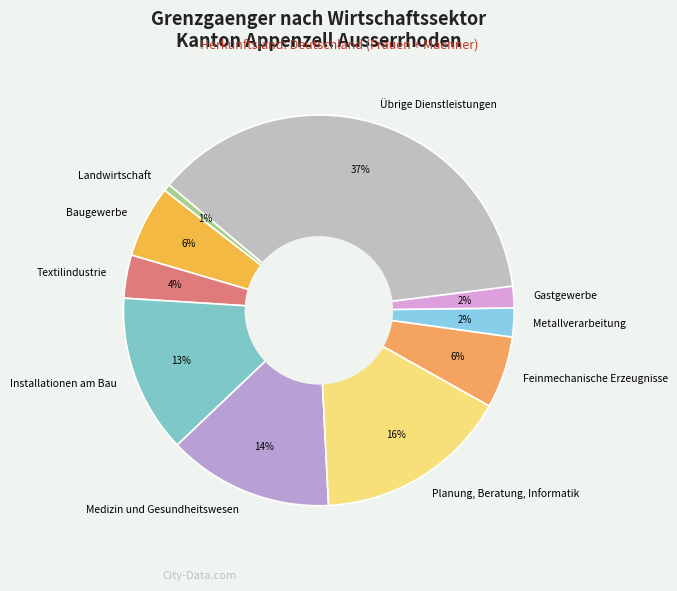

To the nearest percent, what is the difference between the largest and smallest slice percentages?

36%